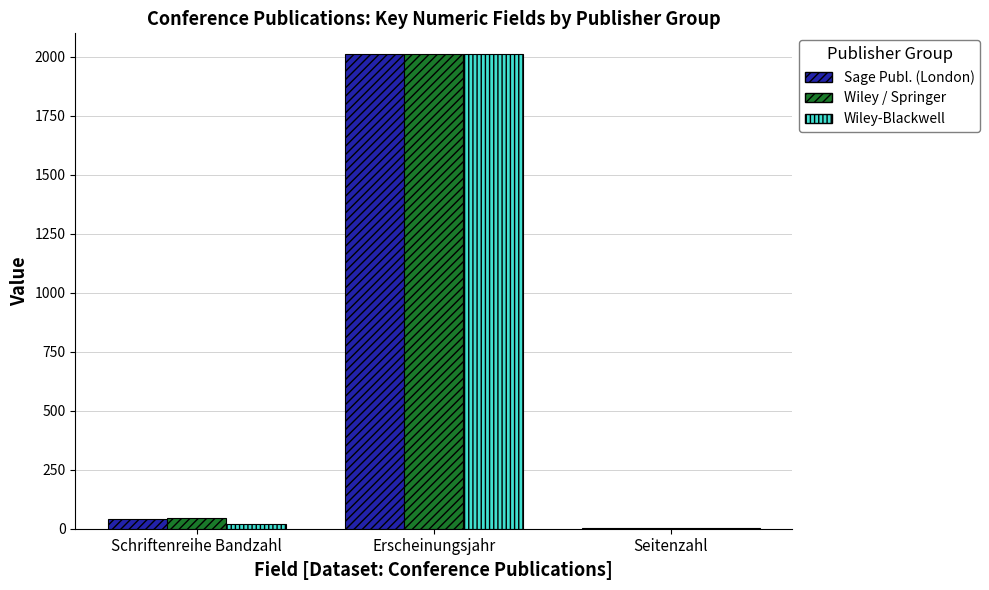

True or false: Wiley / Springer has a value of 705 at Erscheinungsjahr.

False